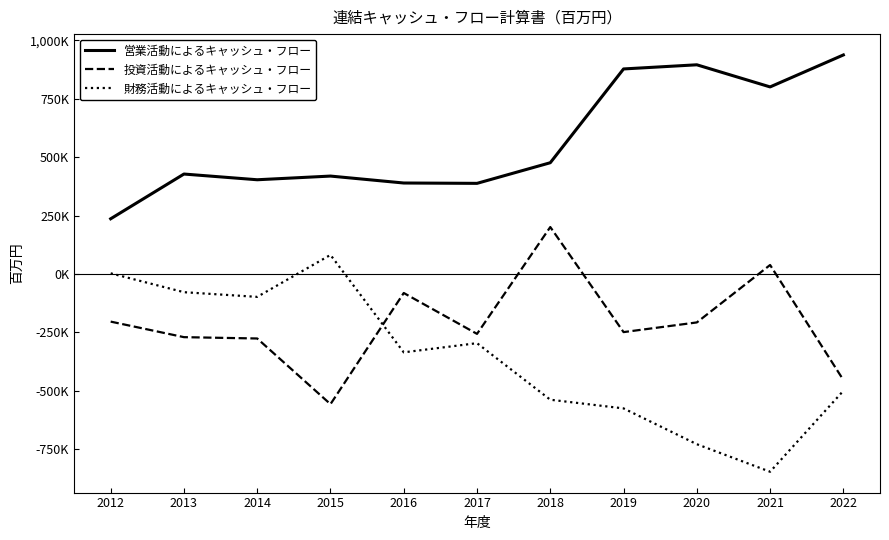

Is this an area chart (filled region under the line)?

No